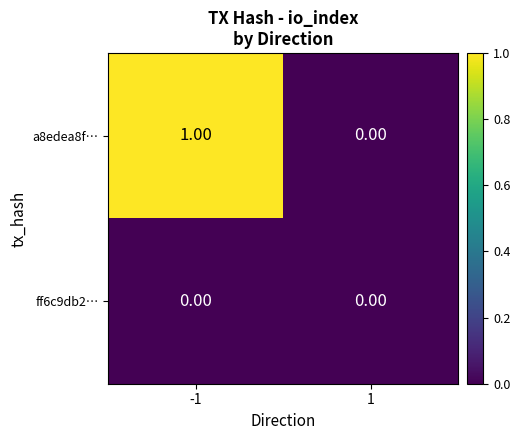

List the series in order of their peak value, lowest first.

ff6c9db2…, a8edea8f…